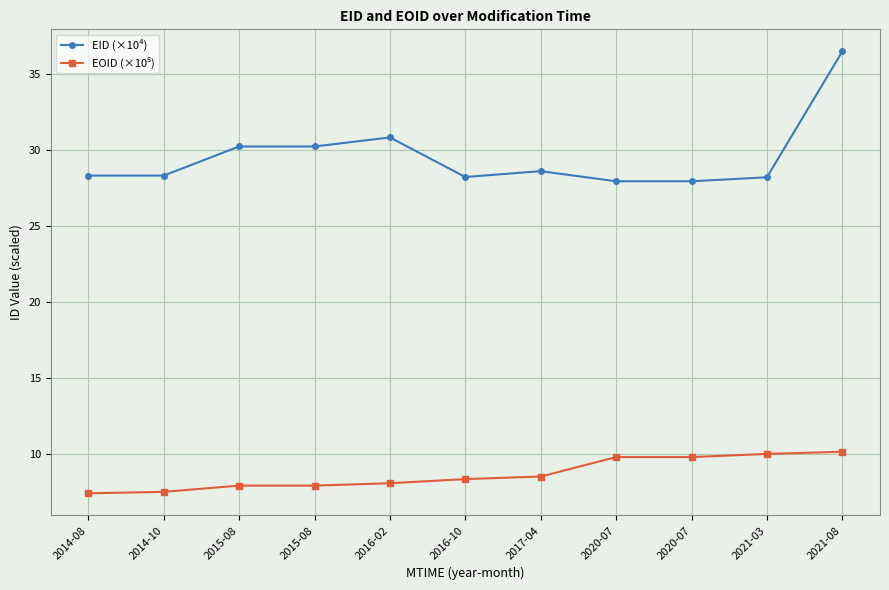

How many data points does each series have?

11